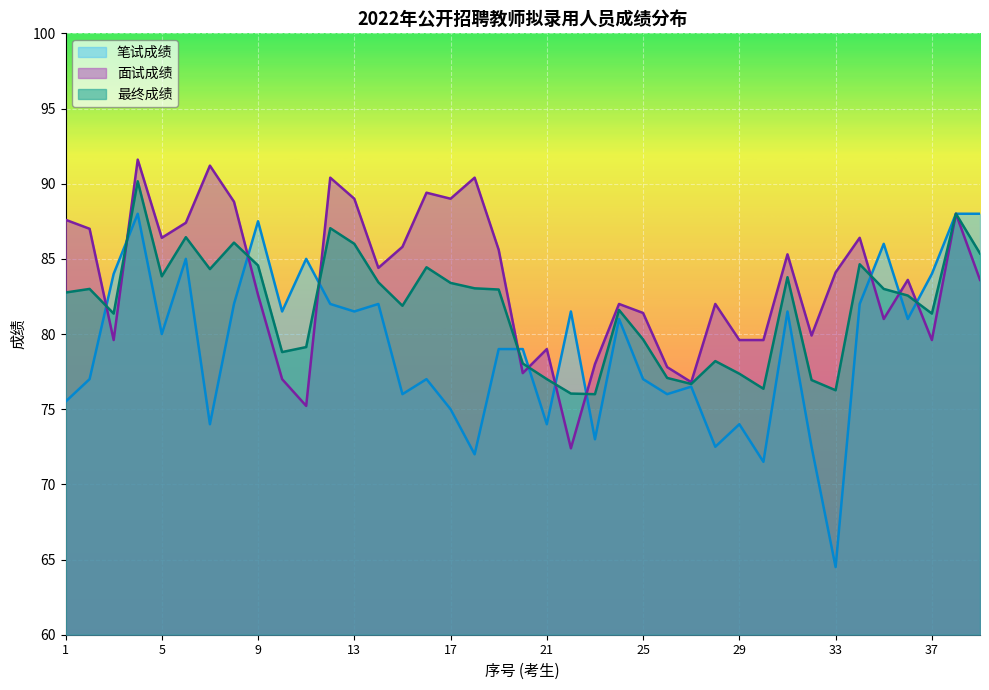

How many data points in 面试成绩 are less than 83?

18